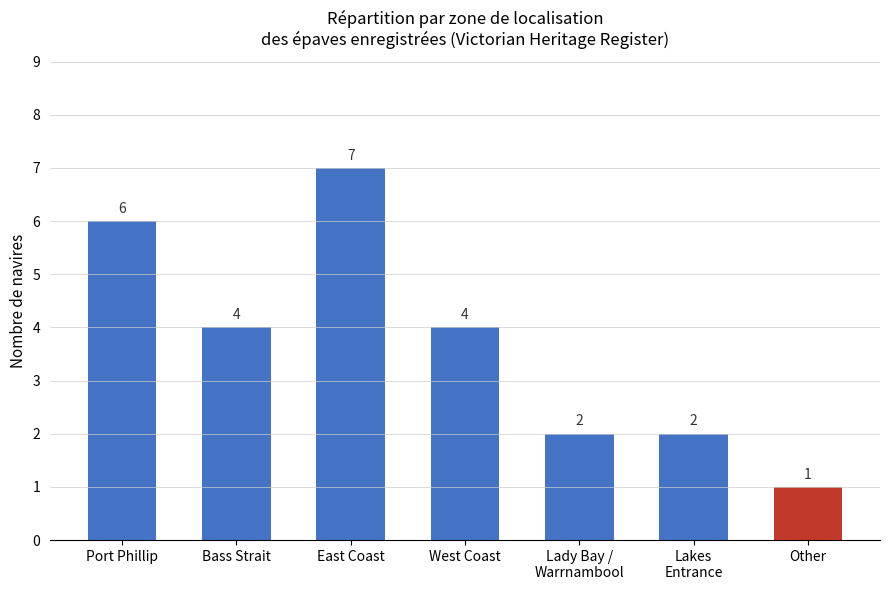

Where does the data first go above 4?

Port Phillip